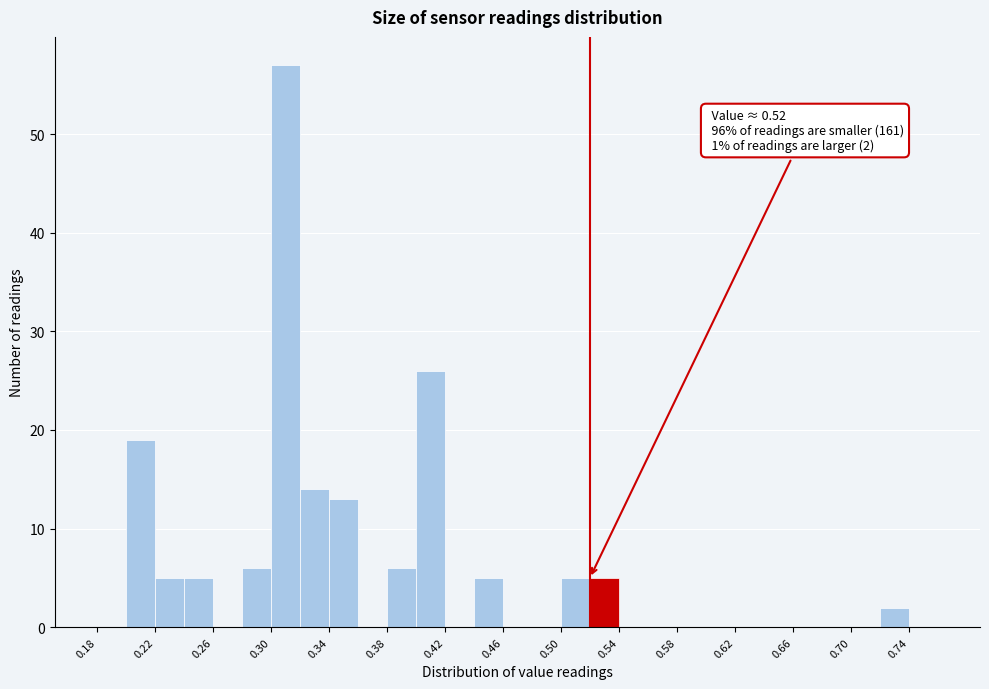

Over which range of the x-axis is the bar tallest?

0.30 to 0.32